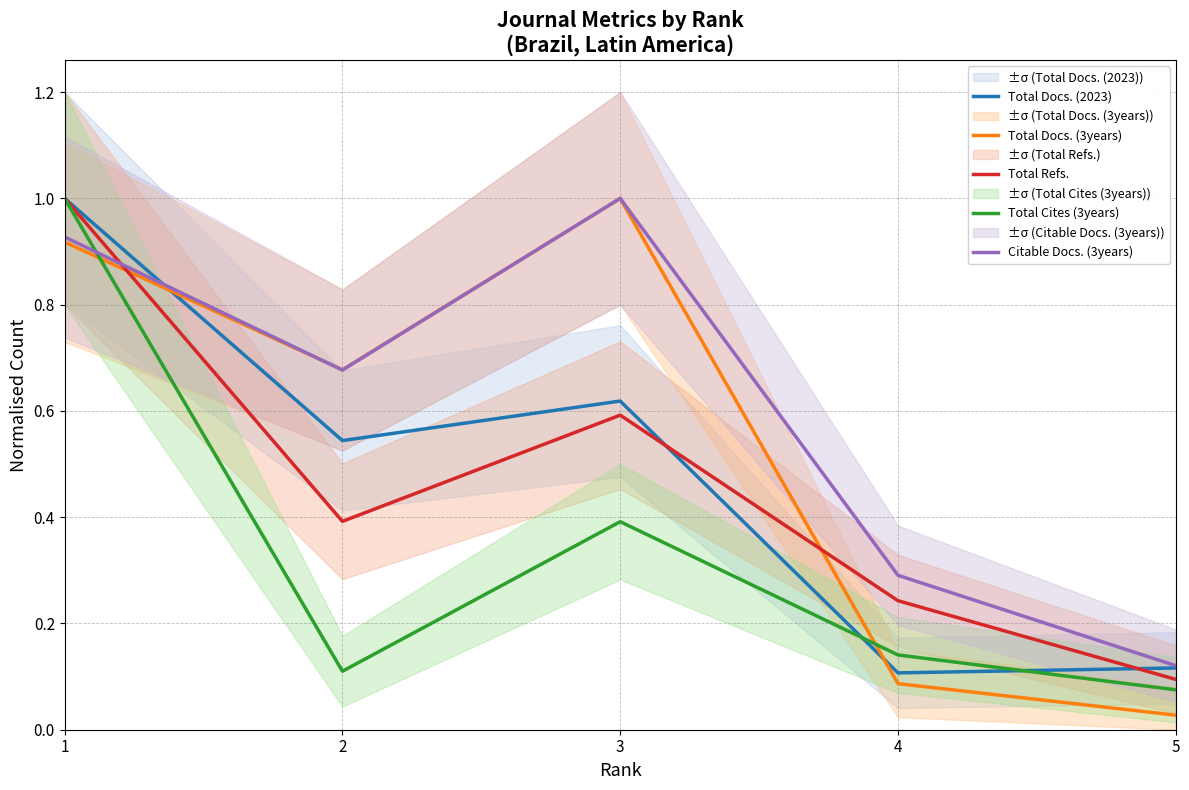

Between which two adjacent categories do Total Docs. (2023) and Total Cites (3years) first intersect?

3 and 4